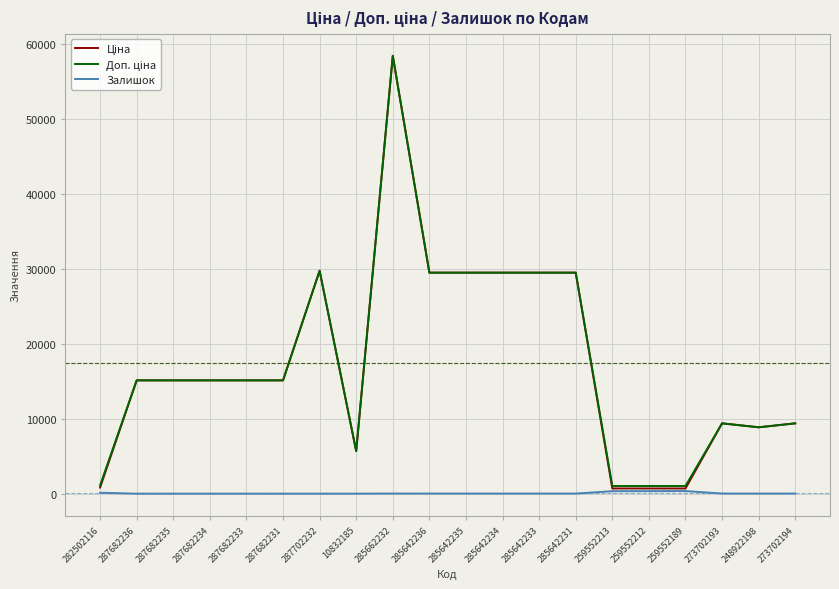

What is the maximum value shown in the chart?

58426.5